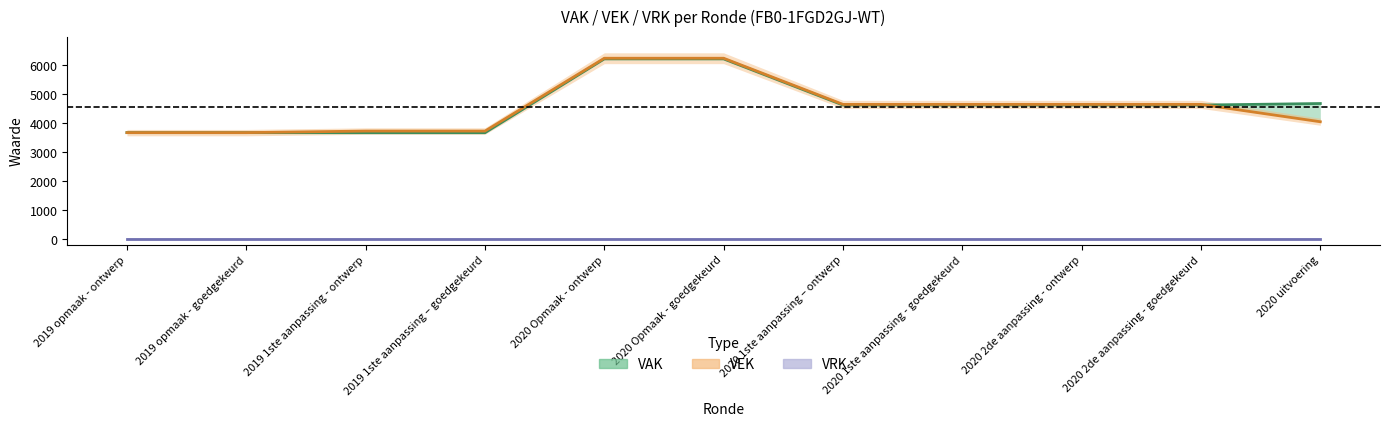

What is the average value of the VAK series?

4576